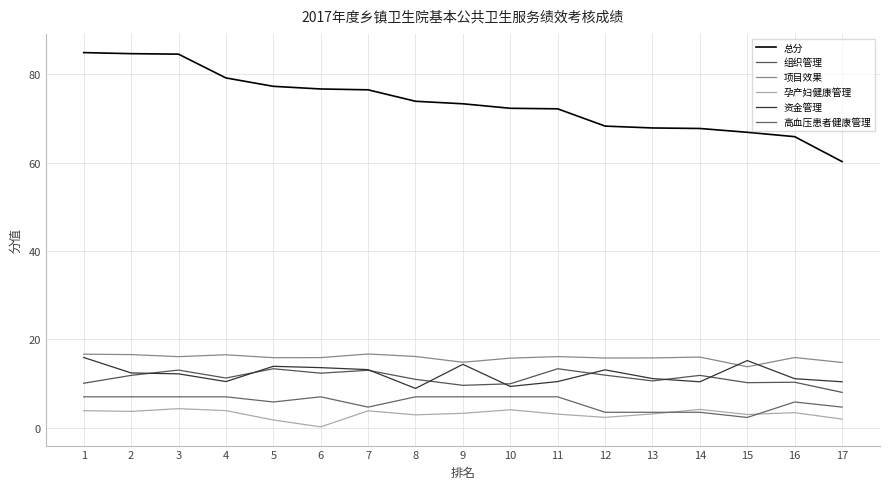

How many values in the 总分 series are below 73?

8